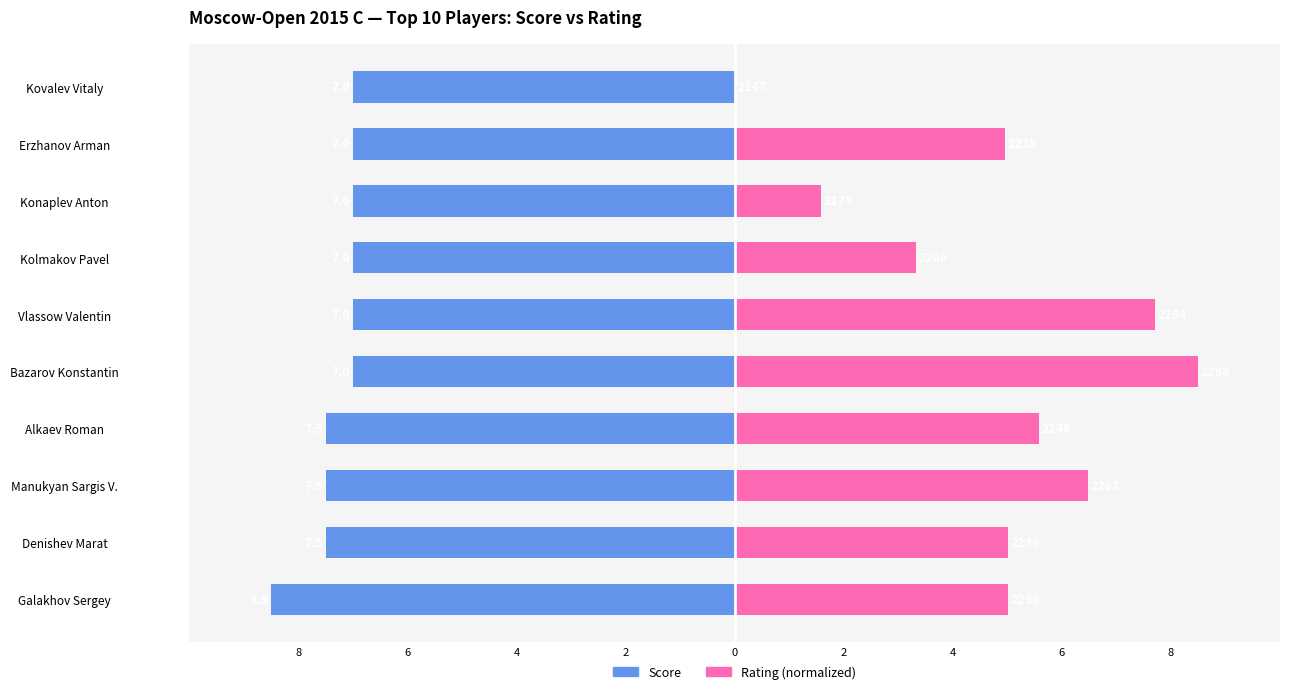

List the series in order of their peak value, lowest first.

Score, Rating (normalized)